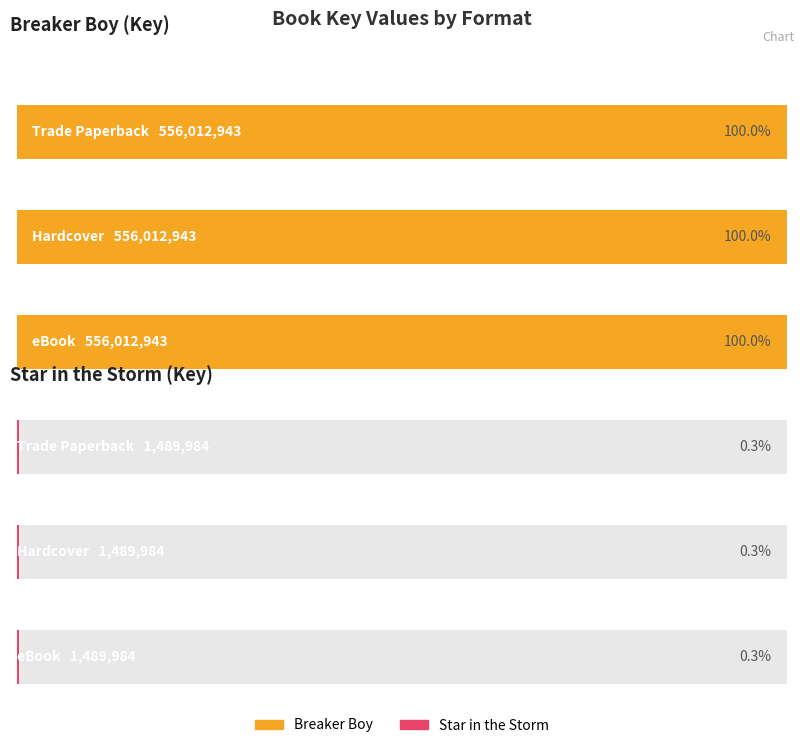

What is the total value across all series at Hardcover?

557502927